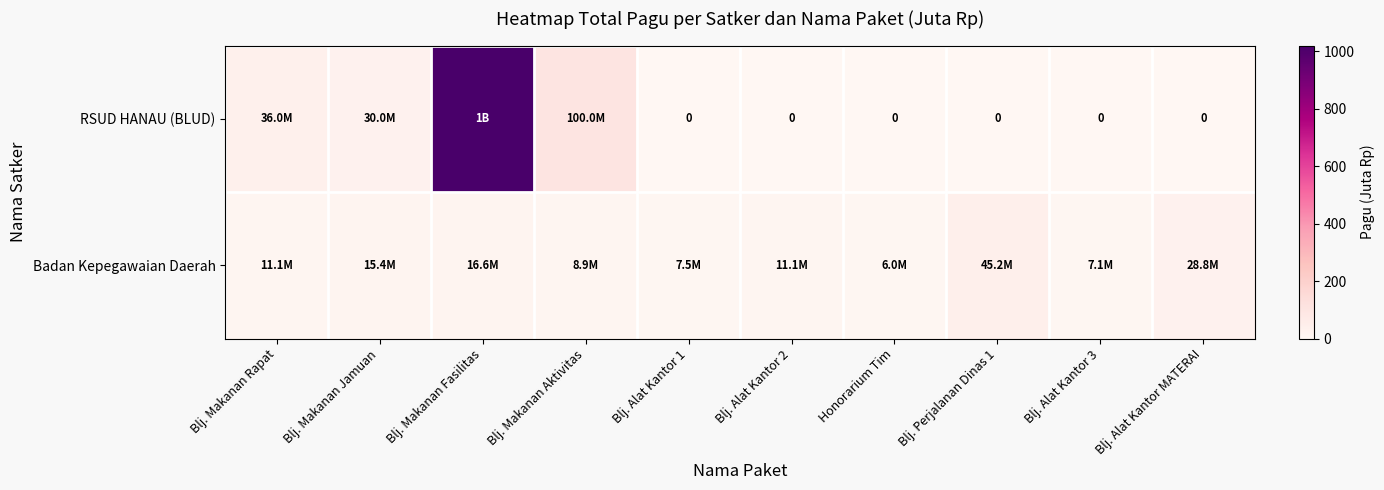

At which label is RSUD HANAU (BLUD) closest to 510?

Blj. Makanan Aktivitas